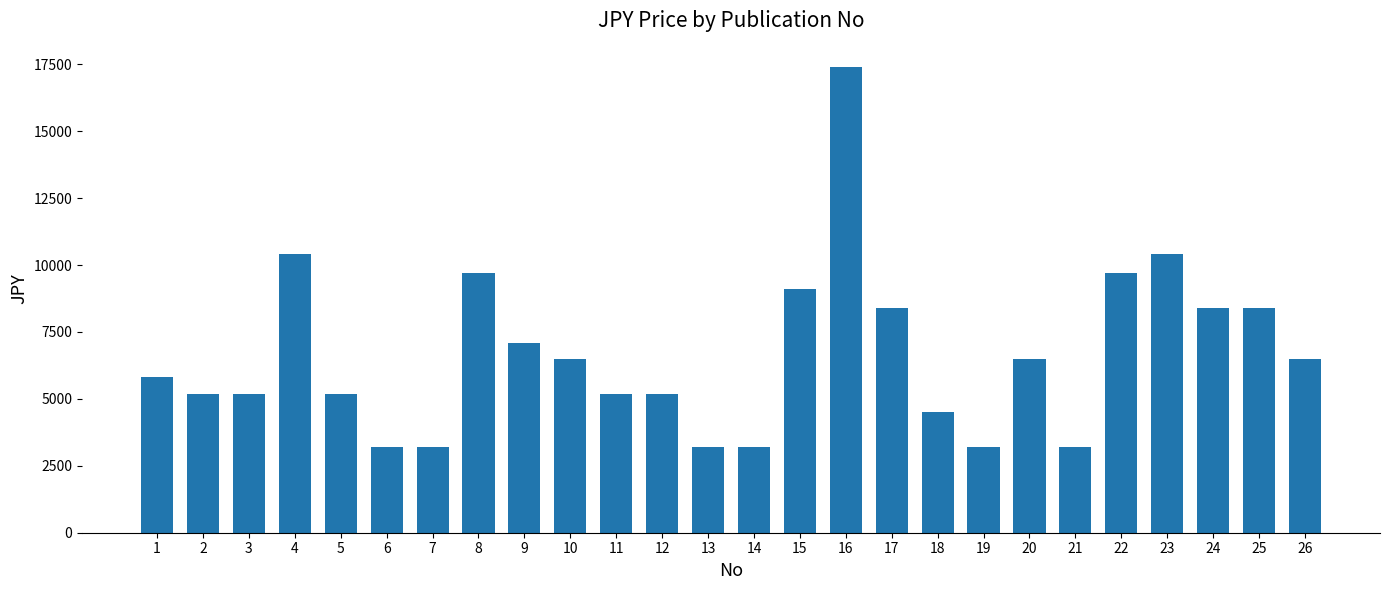

What is the difference between the second highest and minimum values?

7200